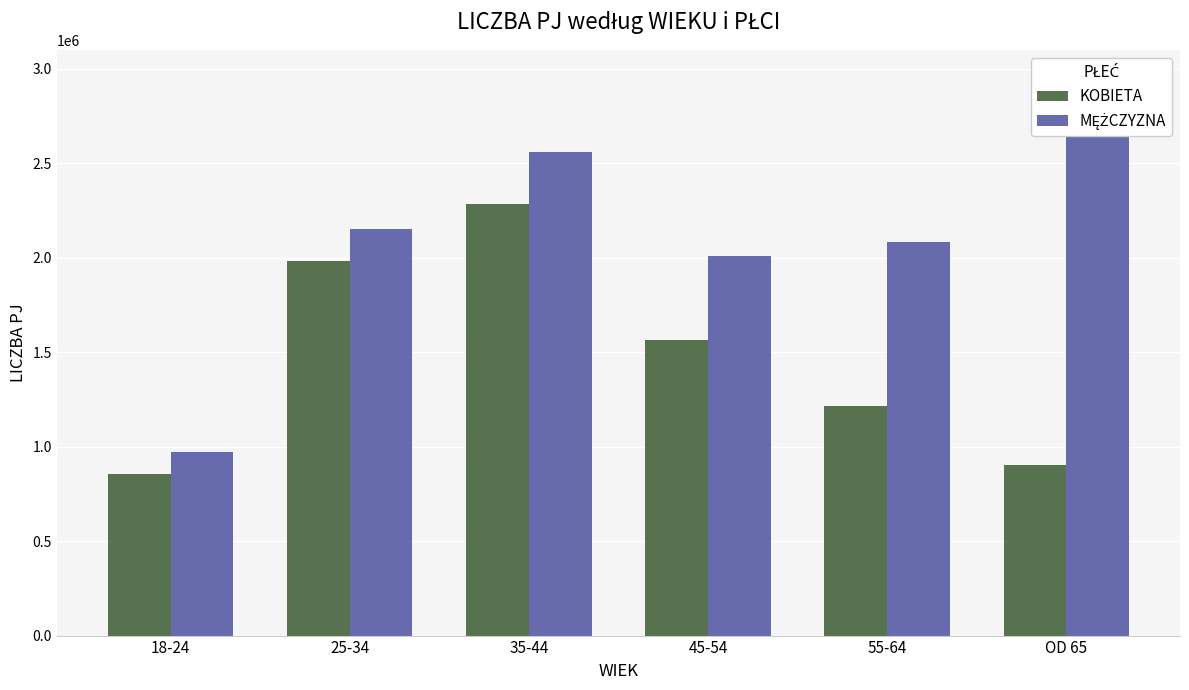

Which category has the lowest value in the KOBIETA series?

18-24